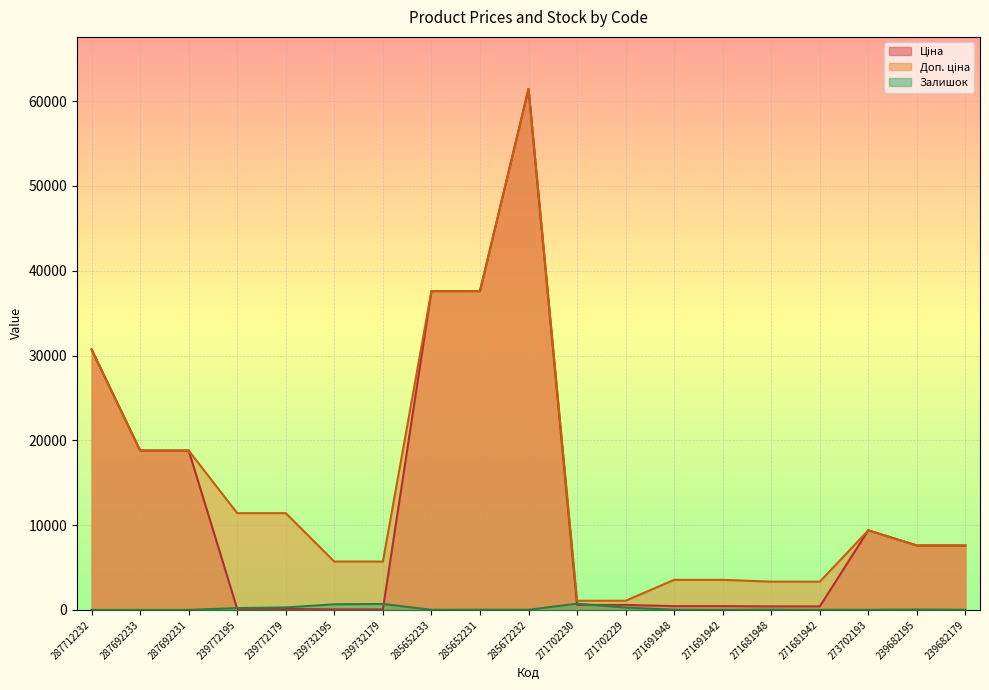

Which category has the highest value in the Залишок series?

271702230